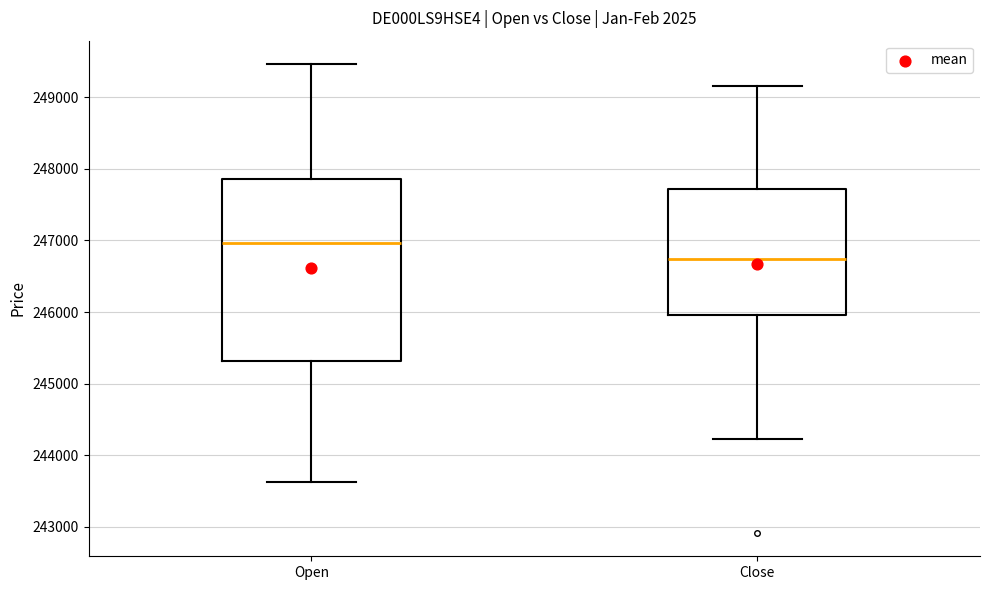

Where is the upper edge of the box for Close on the y-axis? The values are not printed on the chart, so give them approximately, as read against the axis.

247700